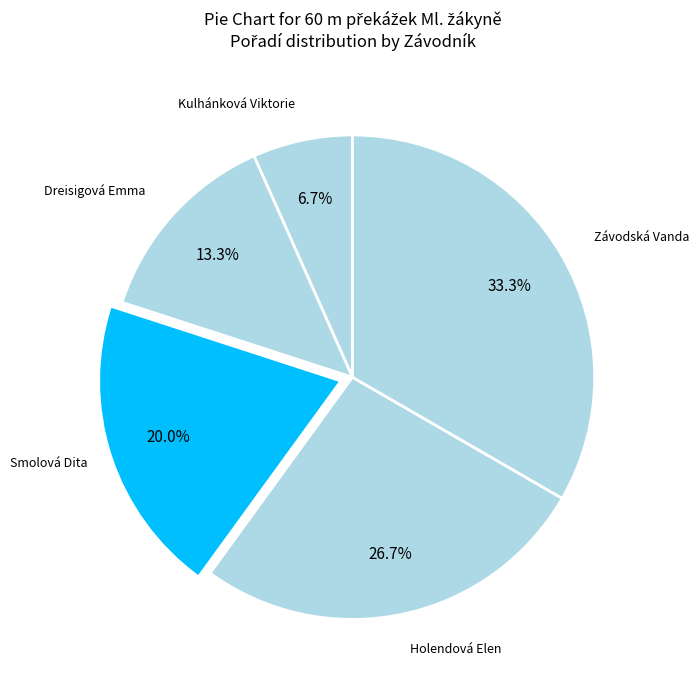

Which category has the smallest portion of the pie?

Kulhánková Viktorie